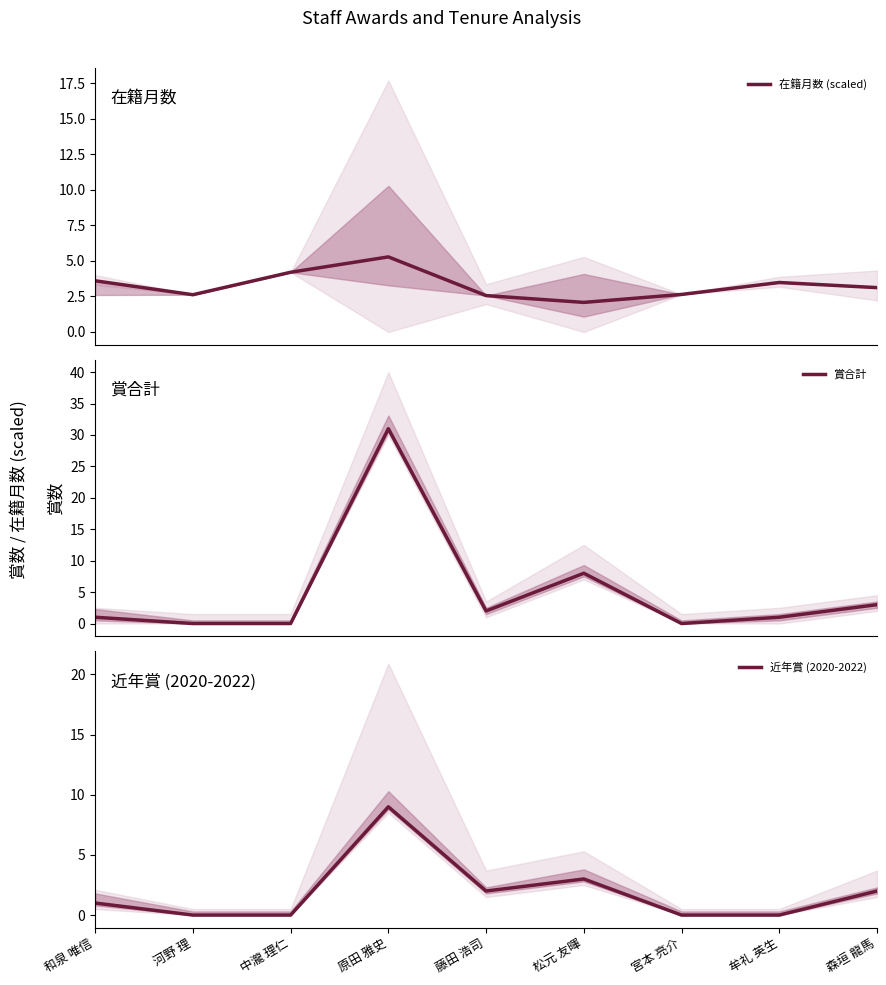

At how many categories does at least one series exceed 5?

2